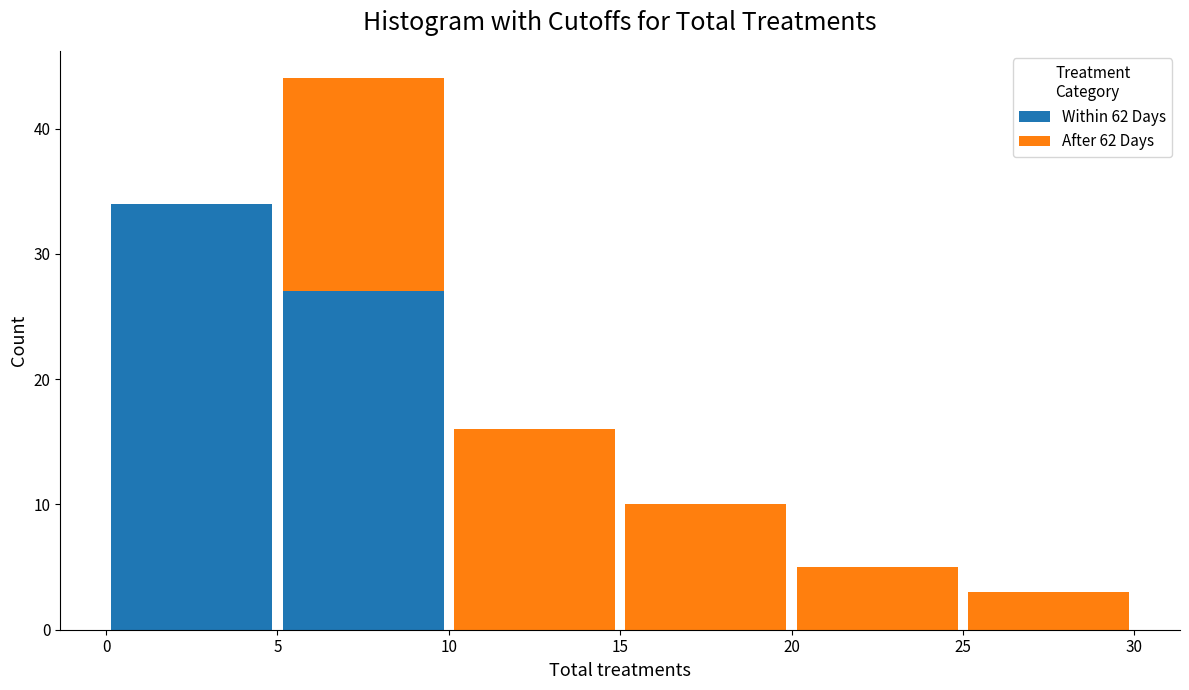

Reading left to right, list every stacked bar in this chart as the range it spans on the x-axis followed by its total height. The values are not printed on the chart, so give them approximately, as read against the axis.

0 to 5: 34
5 to 10: 44
10 to 15: 16
15 to 20: 10
20 to 25: 5
25 to 30: 3